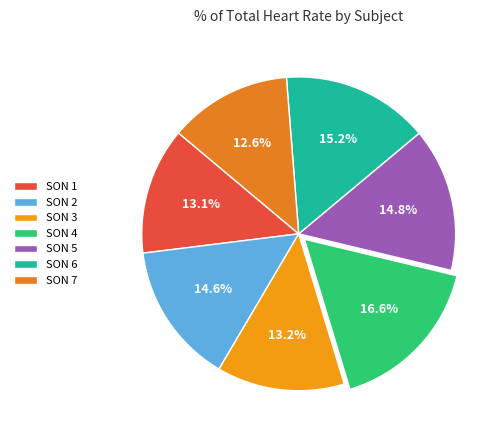

To the nearest percent, what is the average slice percentage?

14%